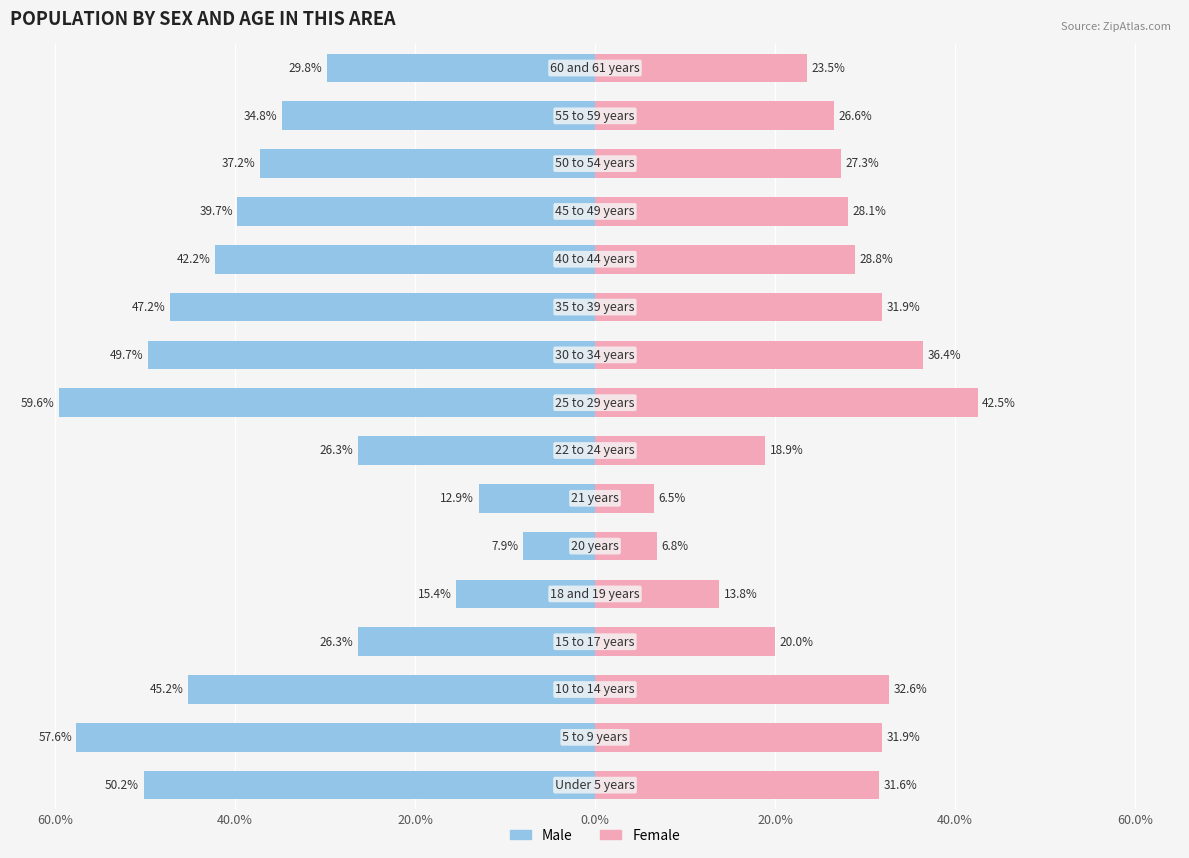

How many bars are there in each group?

2